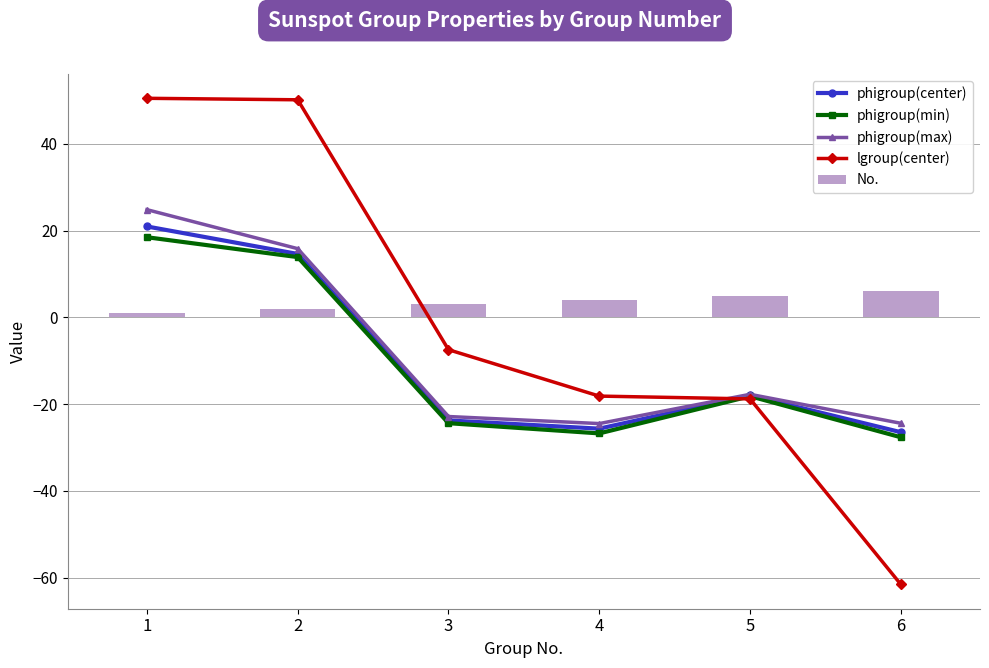

What is the value of the lgroup(center) bar at the 3rd from the left?

-7.5